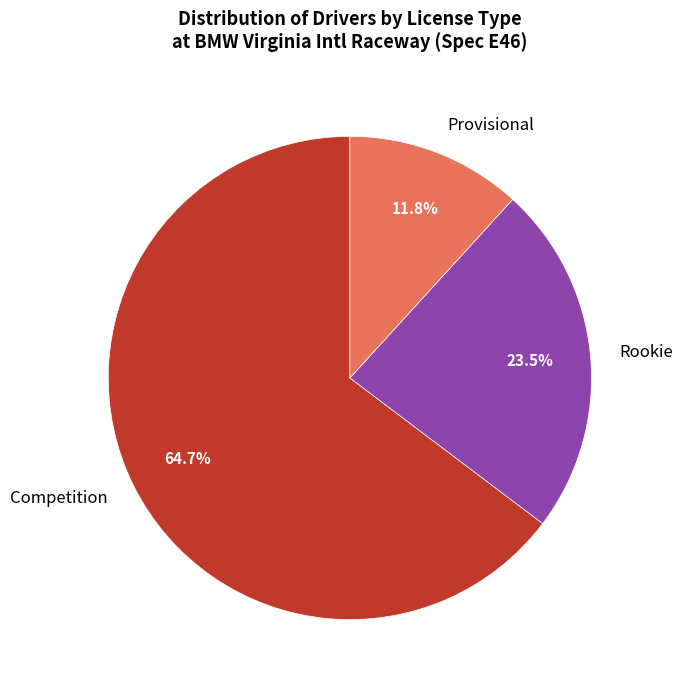

Between Rookie and Competition, which is larger?

Competition